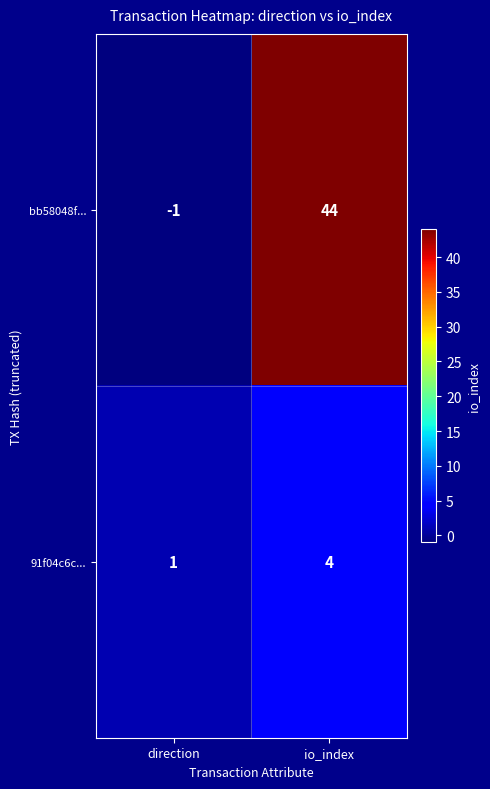

What is the sum of the bb58048f... values at direction and io_index?

43